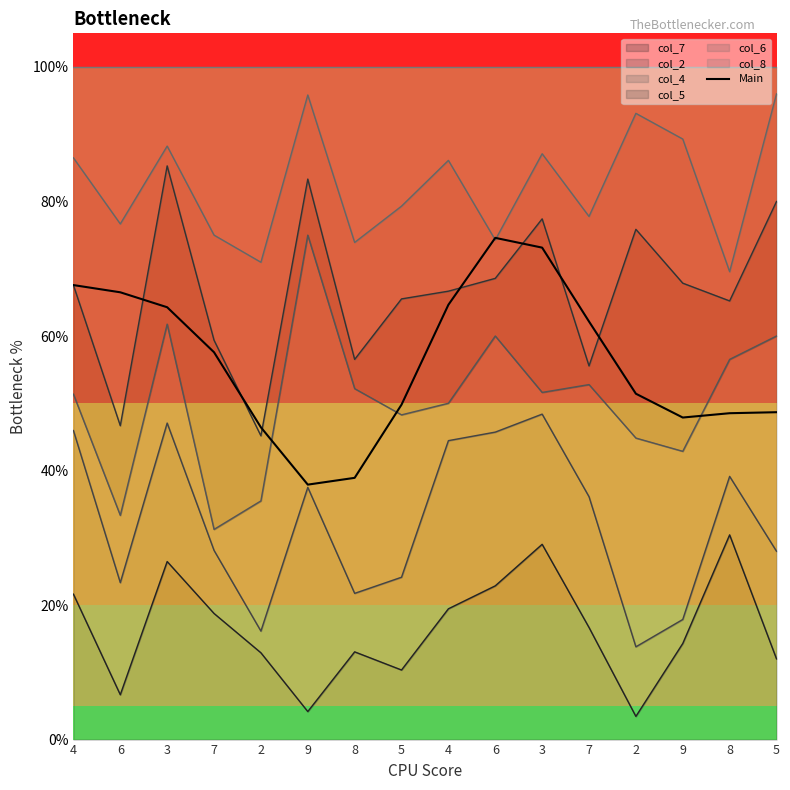

The value at 9 is 37.9. True or false?

True